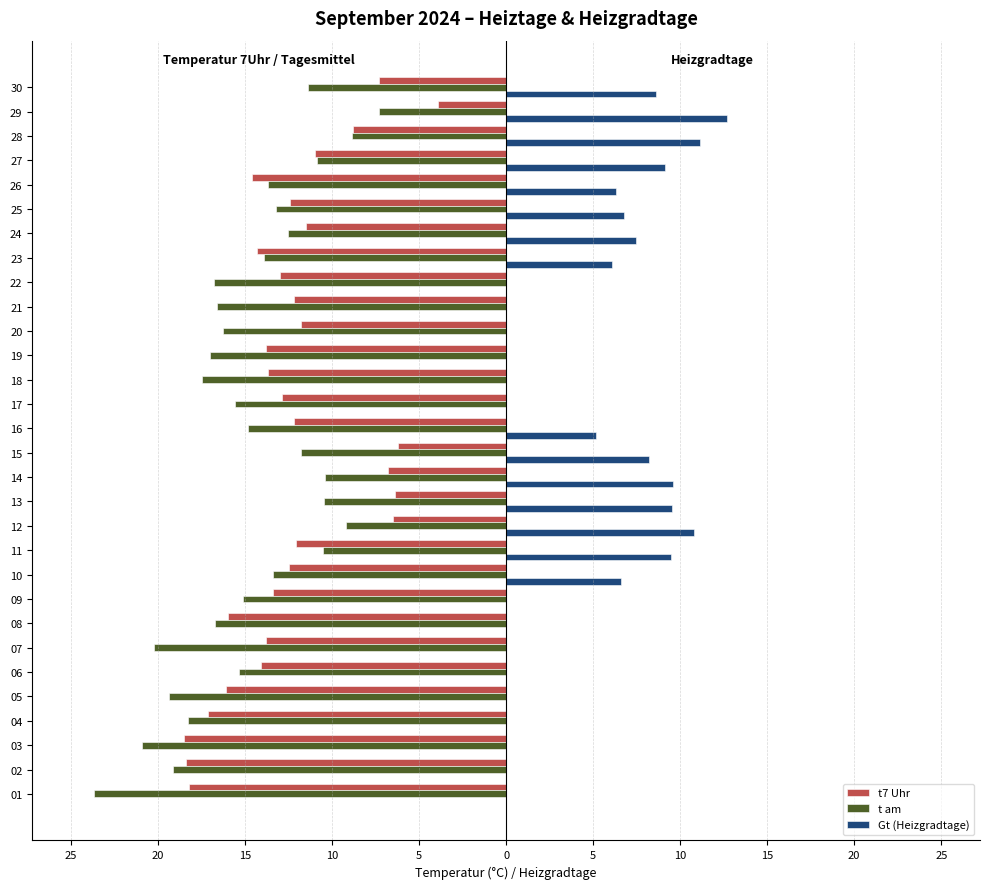

What are all the series names shown in the legend?

t7 Uhr, t am, Gt (Heizgradtage)